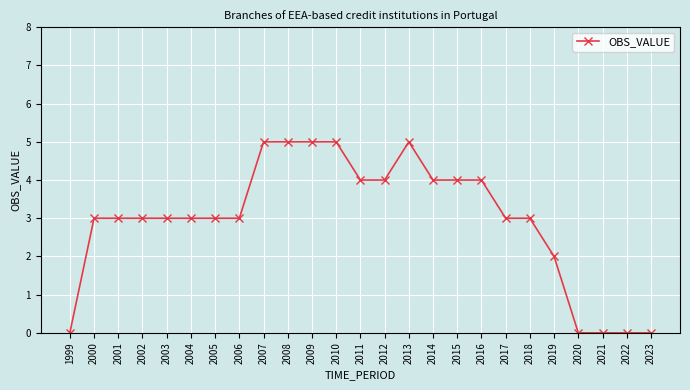

The chart shows a value of 2 at 2022. True or false?

False